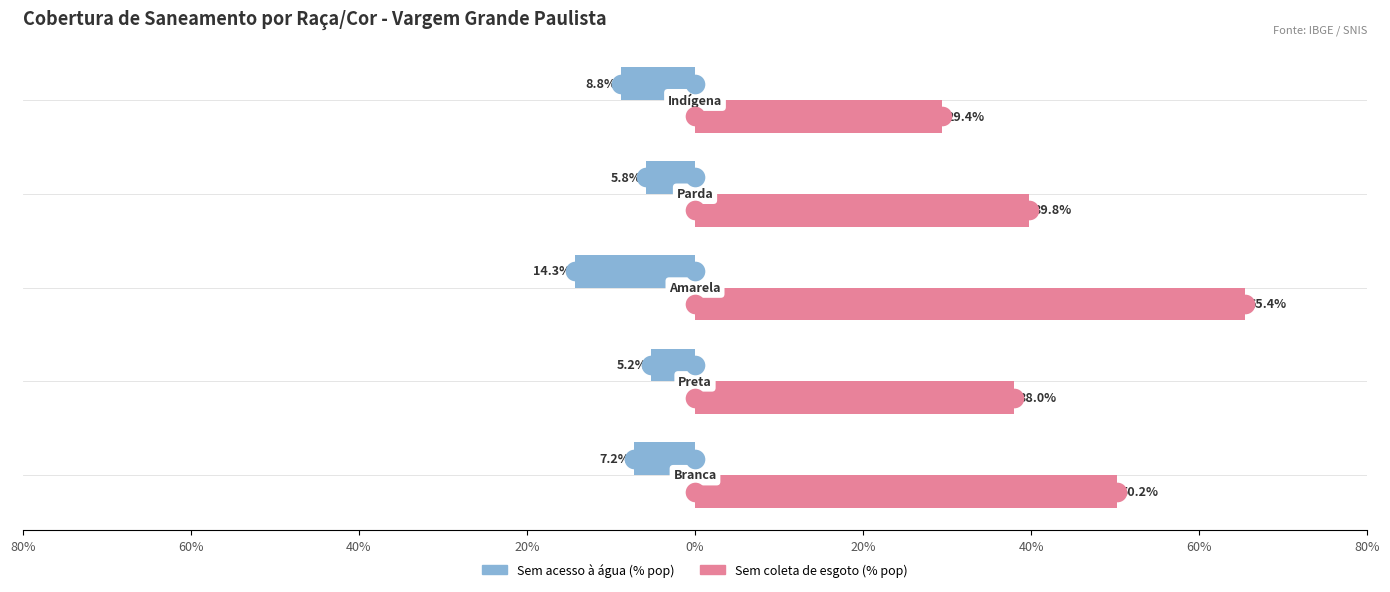

Which series has the largest Y range (max minus min)?

Sem coleta de esgoto